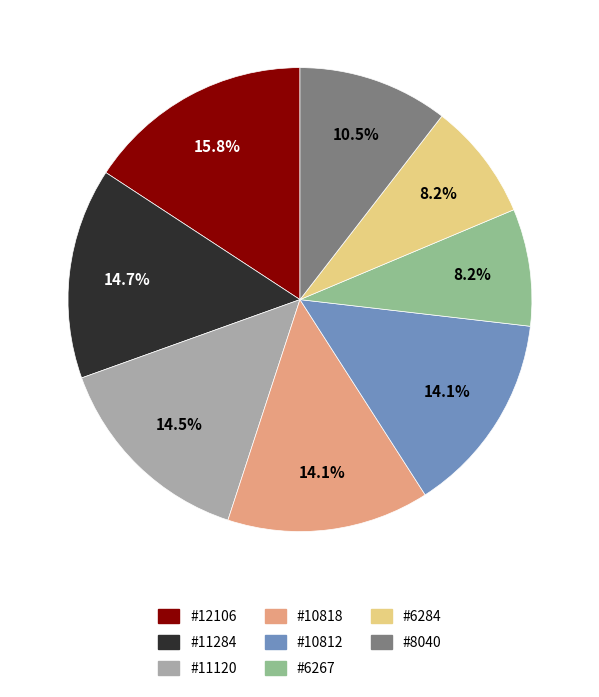

Does #11120 account for over 50% of the chart?

No